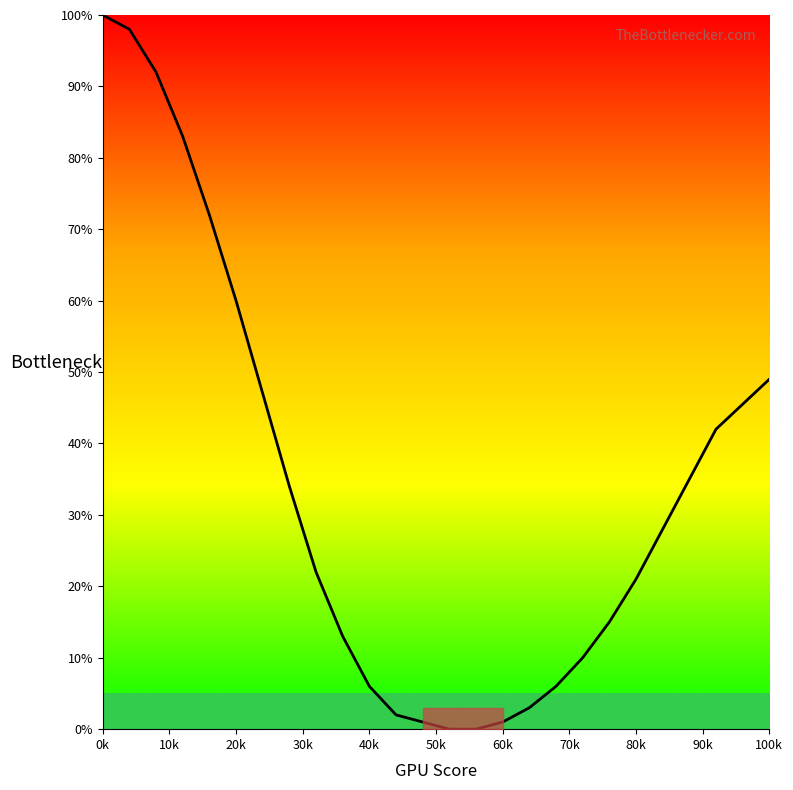

What is the maximum value shown in the chart?

100